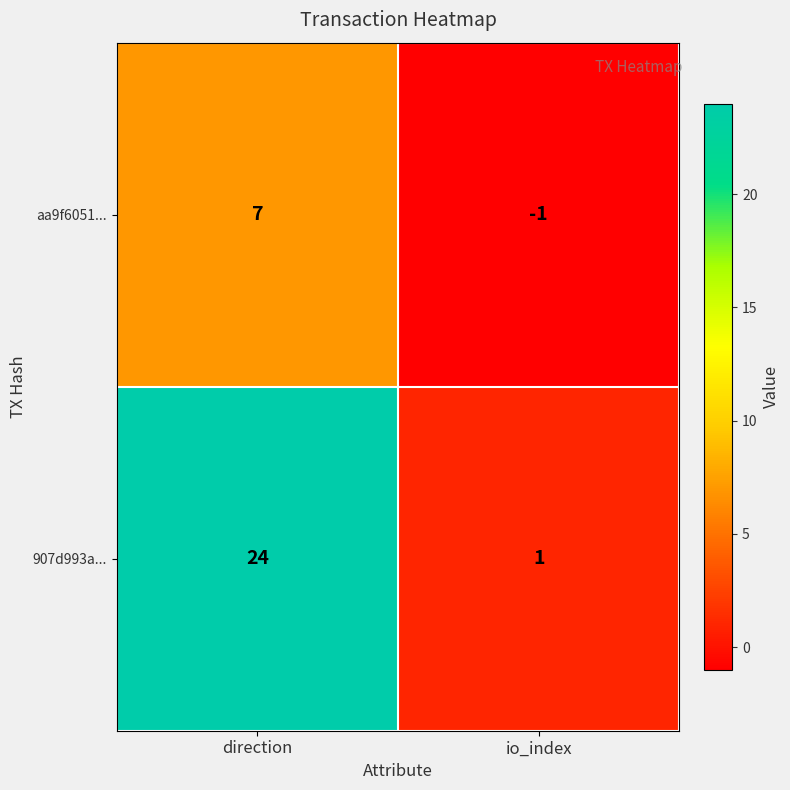

What is the maximum value for aa9f6051...?

7